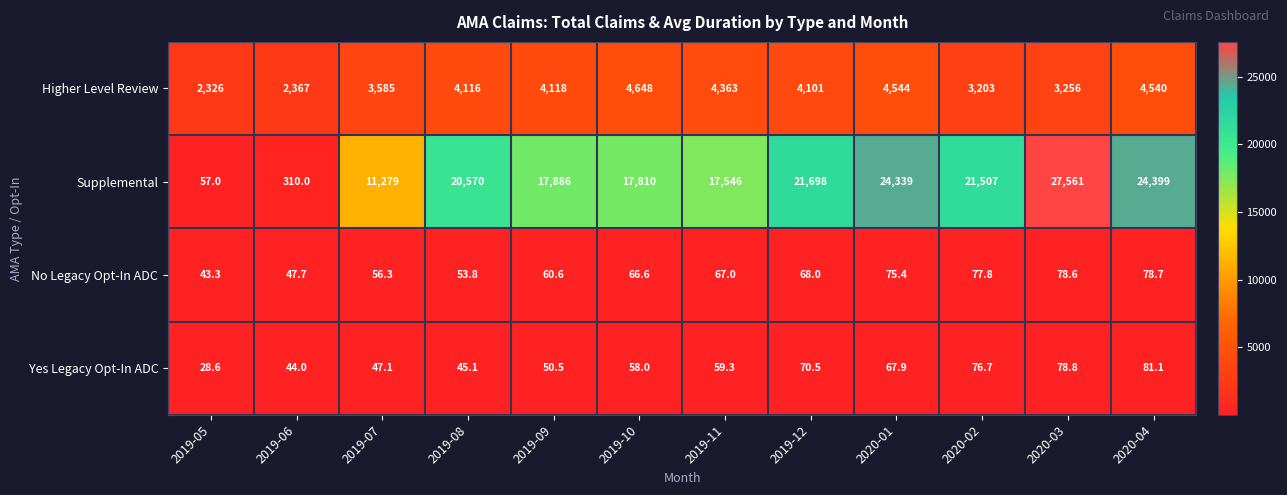

What is the sum of all Higher Level Review values?

45167.0